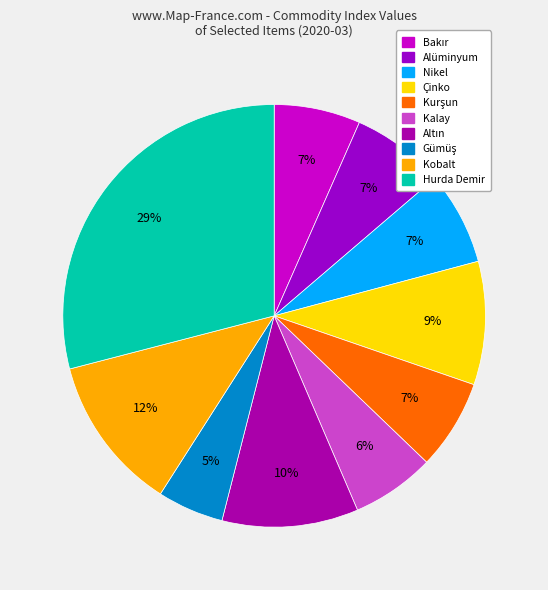

Does any single category account for the majority?

No